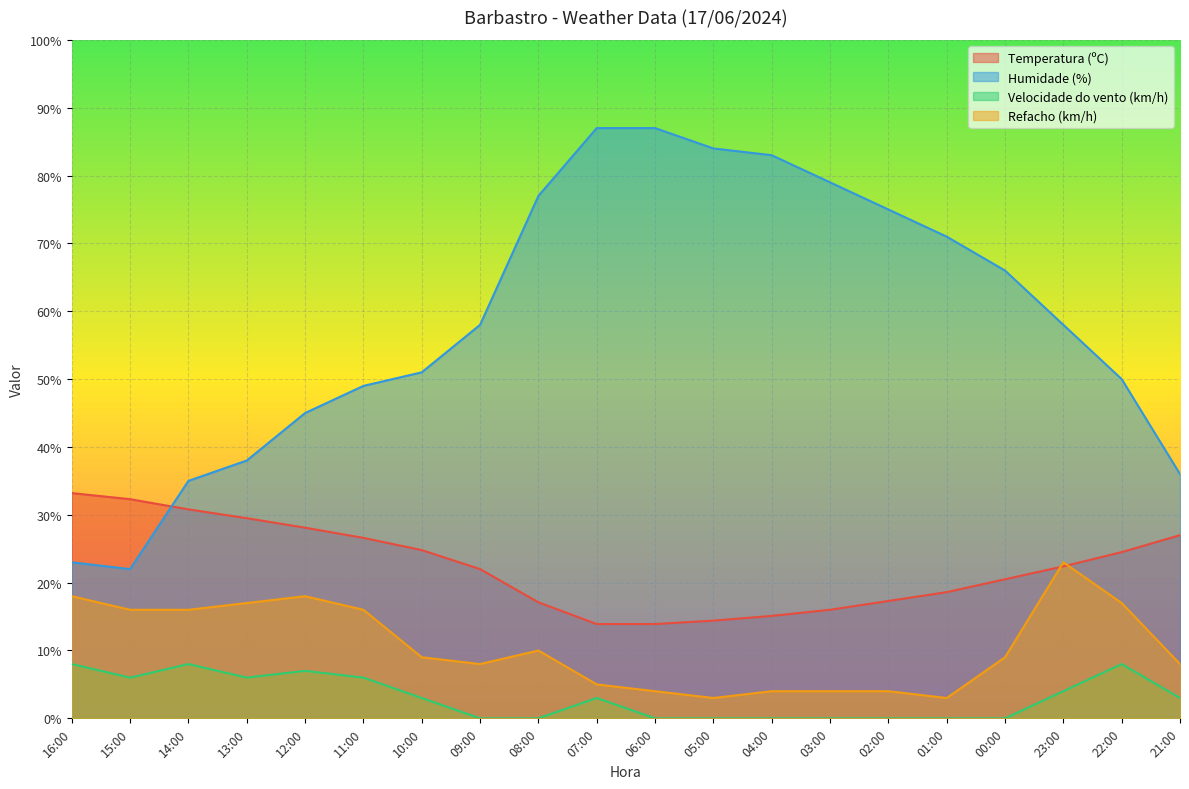

Which series has the largest range (max minus min)?

Humidade (%)